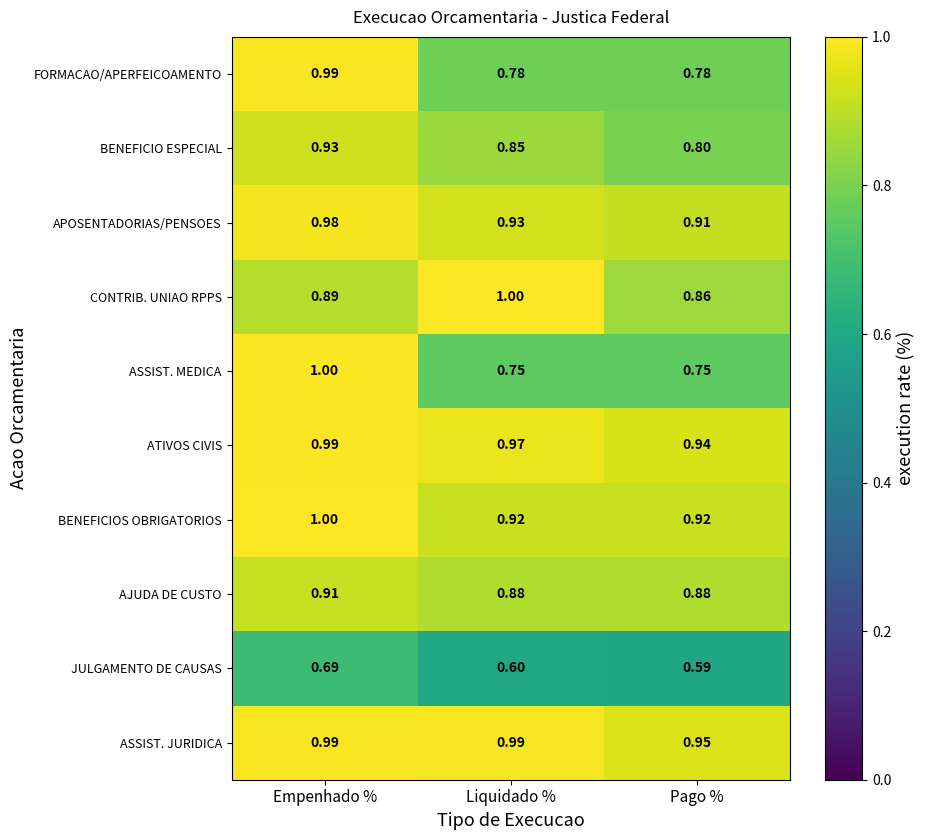

Where is BENEFICIO ESPECIAL nearest to the value 0?

Pago %